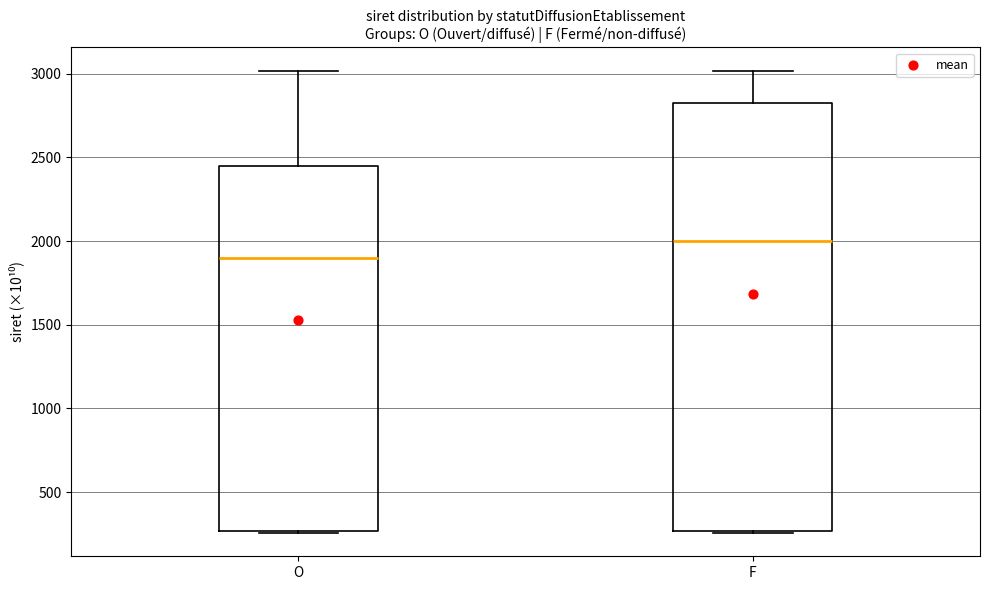

Which box is the tallest, from its lower edge to its upper edge?

F